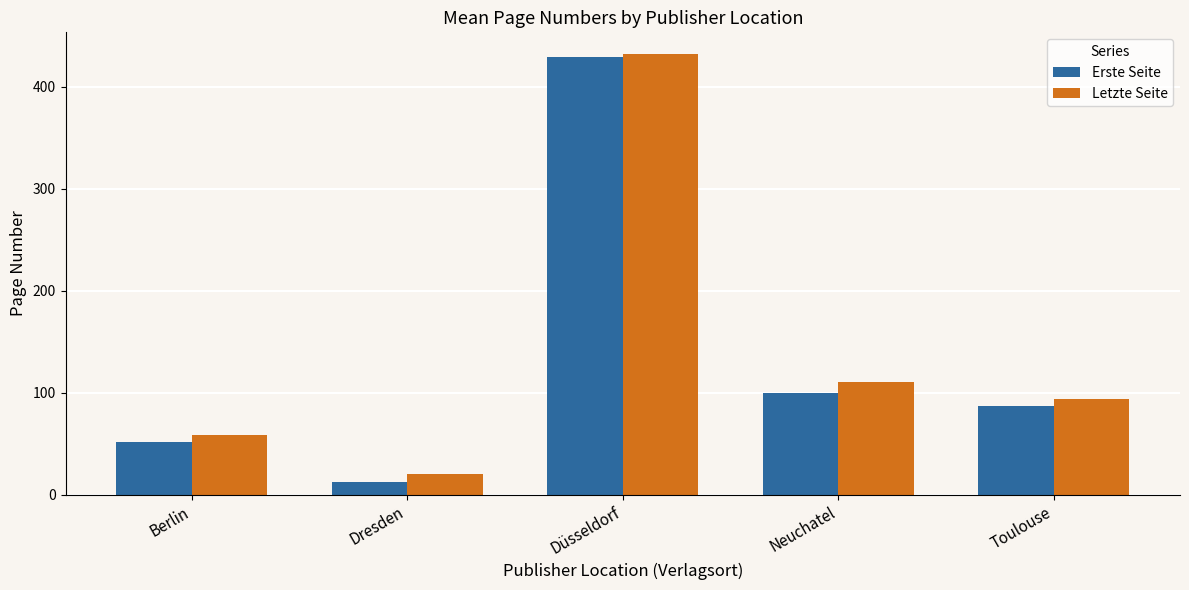

Where is Letzte Seite nearest to the value 226?

Neuchatel